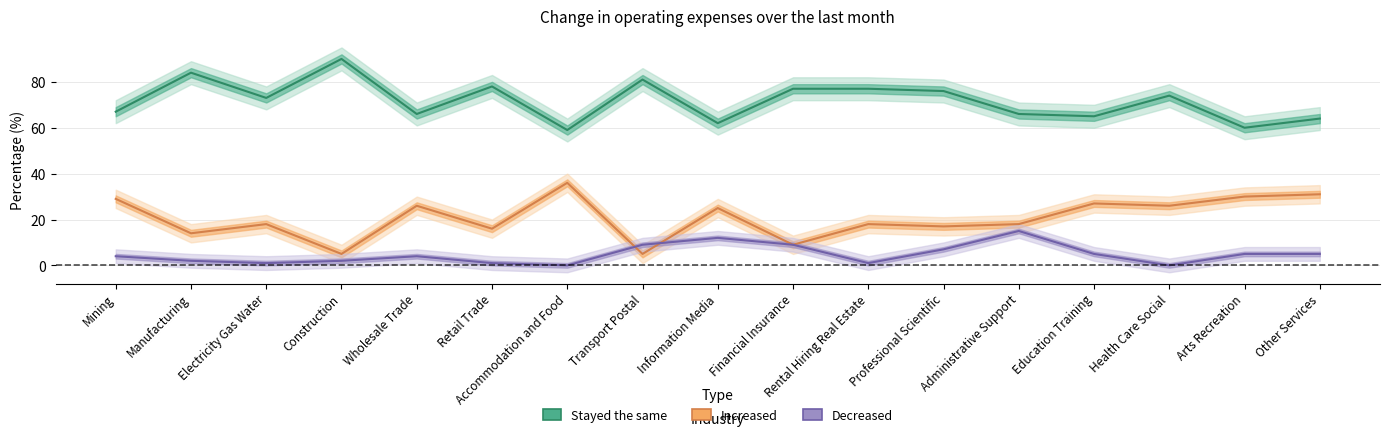

Is this an area chart (filled region under the line)?

No